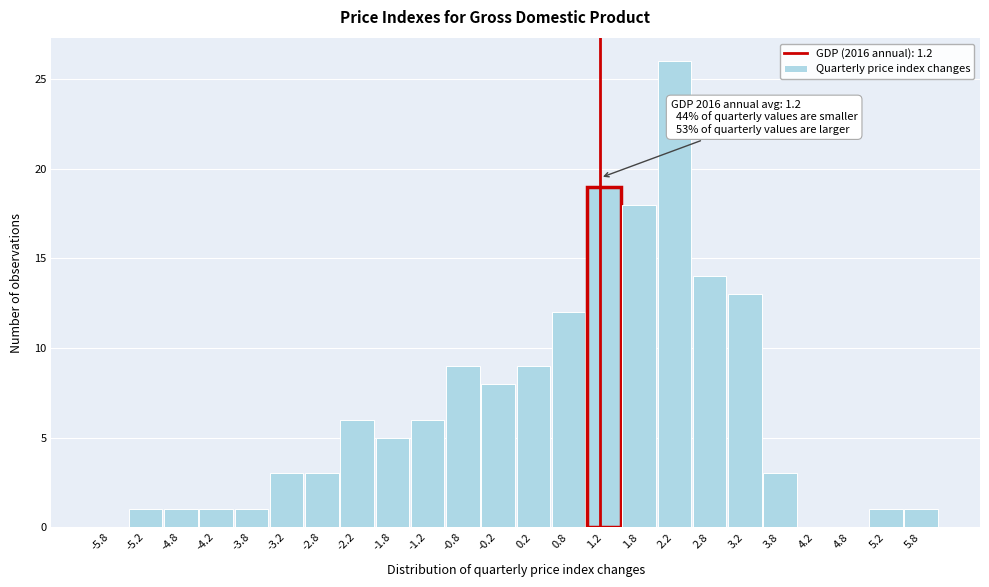

Over which range of the x-axis is the bar tallest?

2.0 to 2.5